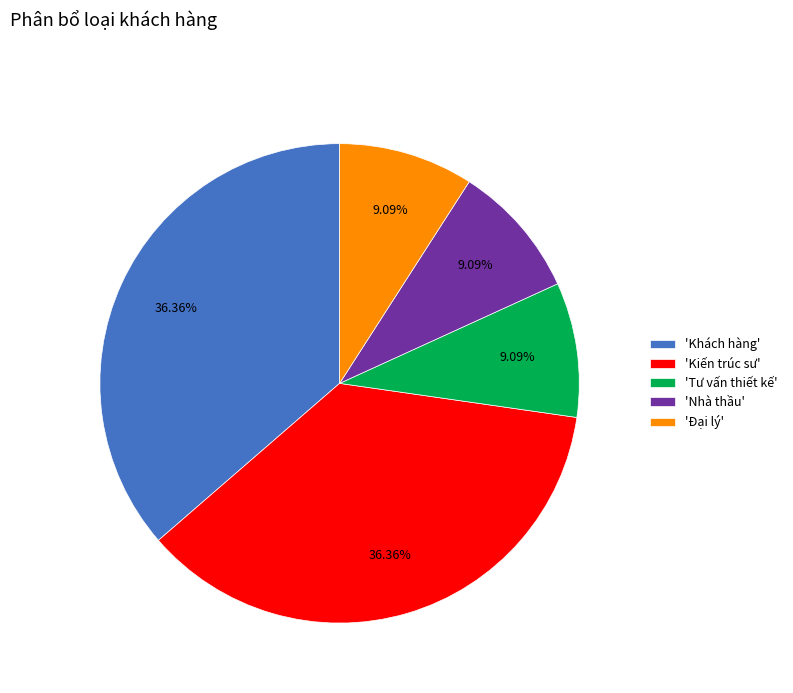

Count the number of slices in the pie.

5